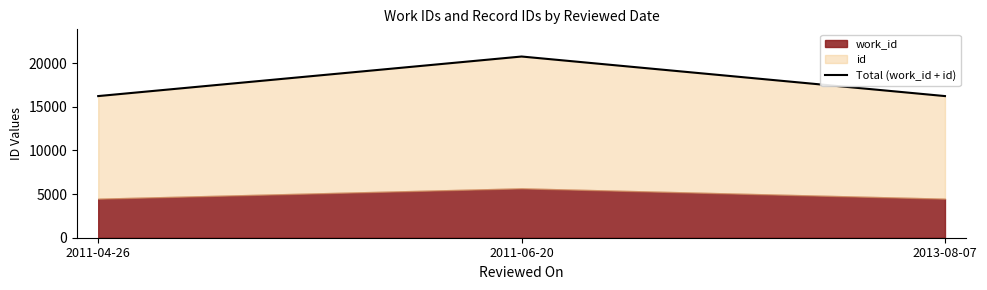

Reading right to left, transcribe all the data shown in this chart.

2013-08-07=16237	2011-06-20=20772	2011-04-26=16237